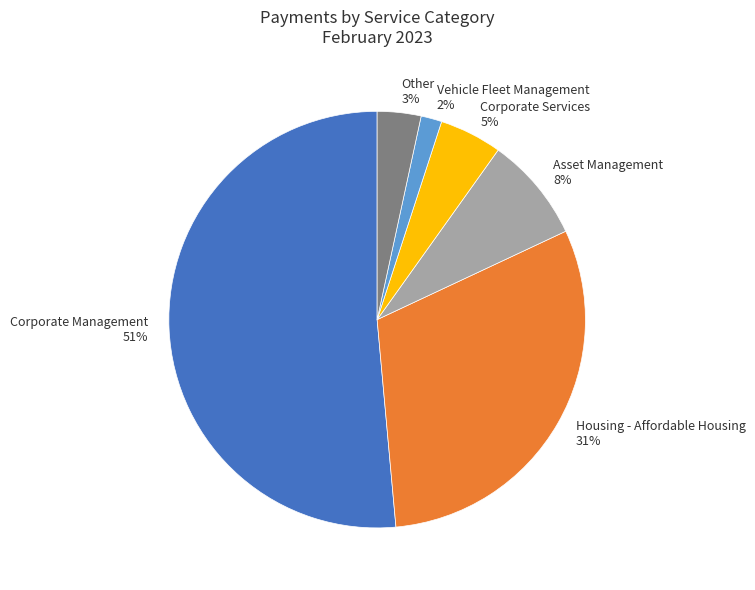

Count the number of slices in the pie.

6